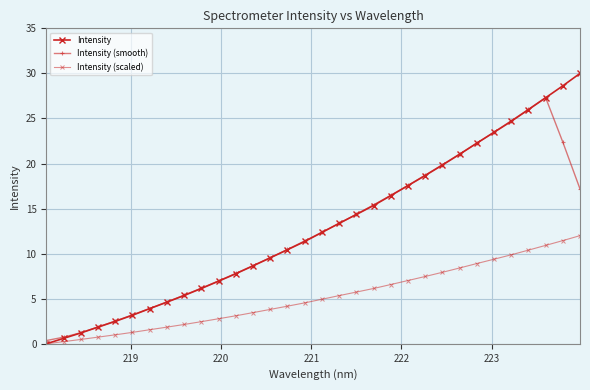

What is the difference between the second highest and minimum values in the Intensity (smooth) series?

25.6